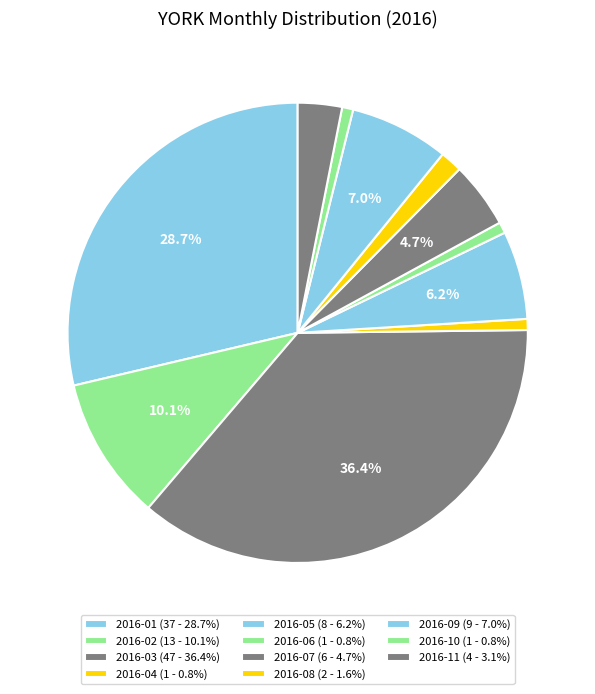

How many slices are in this pie chart?

11